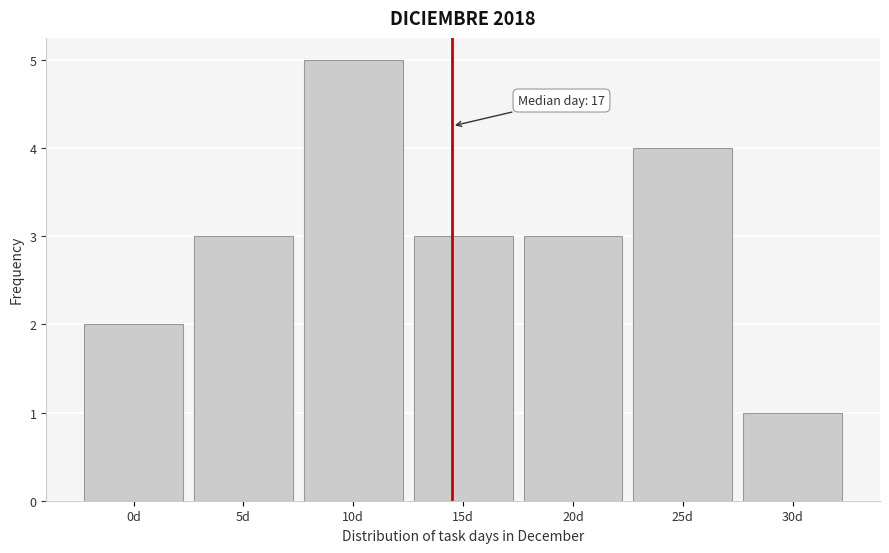

Reading right to left, list all the values displayed in this chart.

1	4	3	3	5	3	2